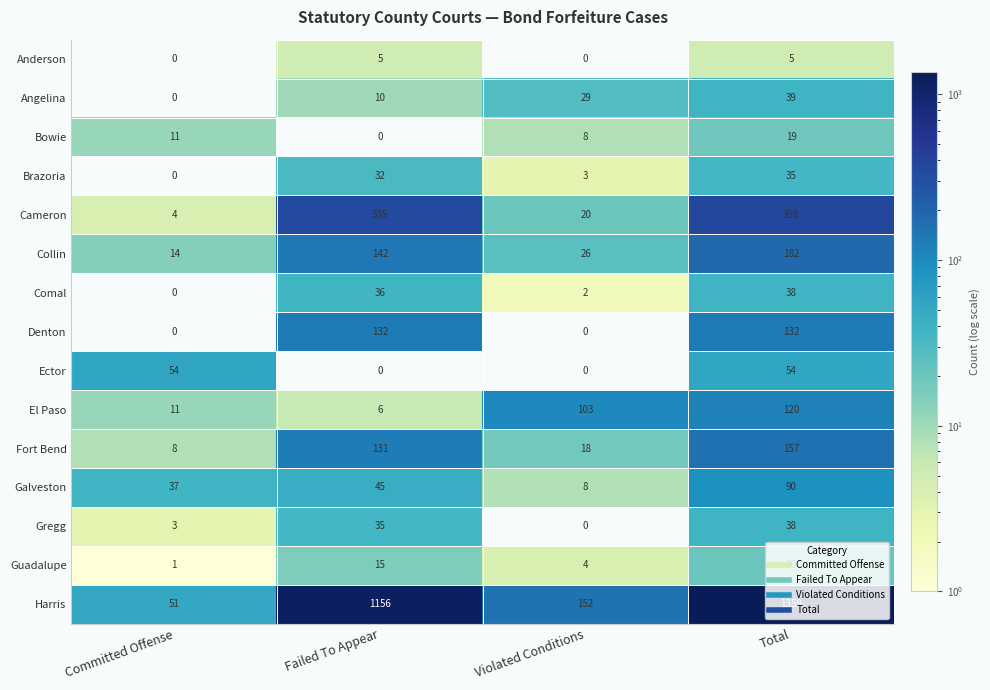

Rank the categories by Comal value from highest to lowest.

Total, Failed To Appear, Violated Conditions, Committed Offense